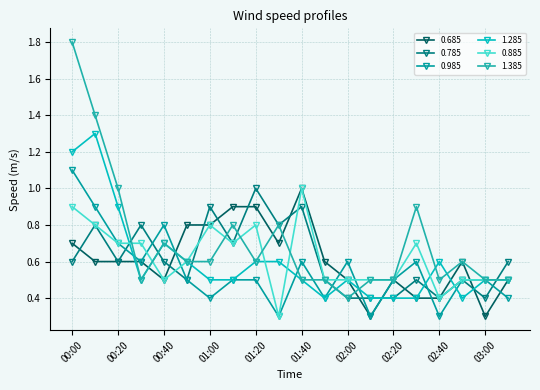

Rank the categories by 1.385 value from highest to lowest.

00:00, 00:10, 00:20, 02:30, 01:10, 01:30, 00:40, 00:50, 01:00, 01:20, 02:50, 00:30, 01:40, 01:50, 02:10, 02:20, 02:40, 03:00, 03:10, 02:00